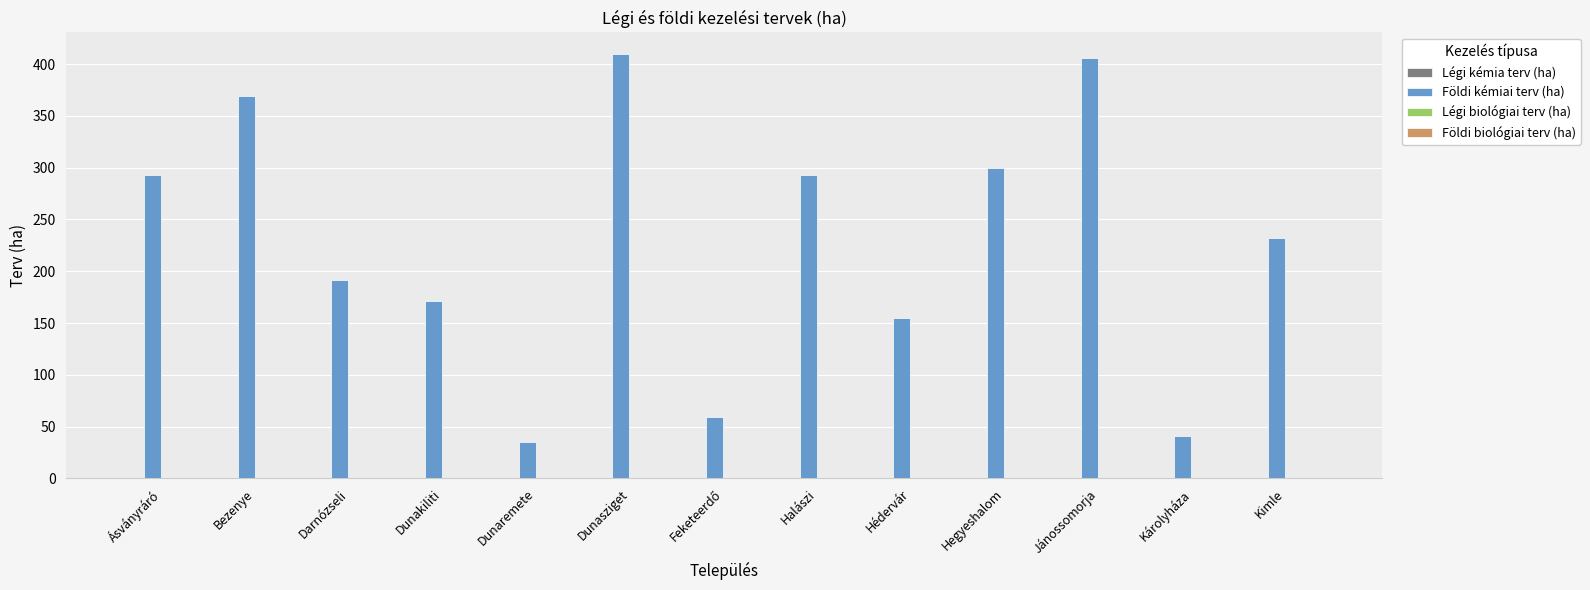

Reading left to right, transcribe all the data shown in this chart.

293	369	192	171	35	410	59	293	155	300	406	41	232